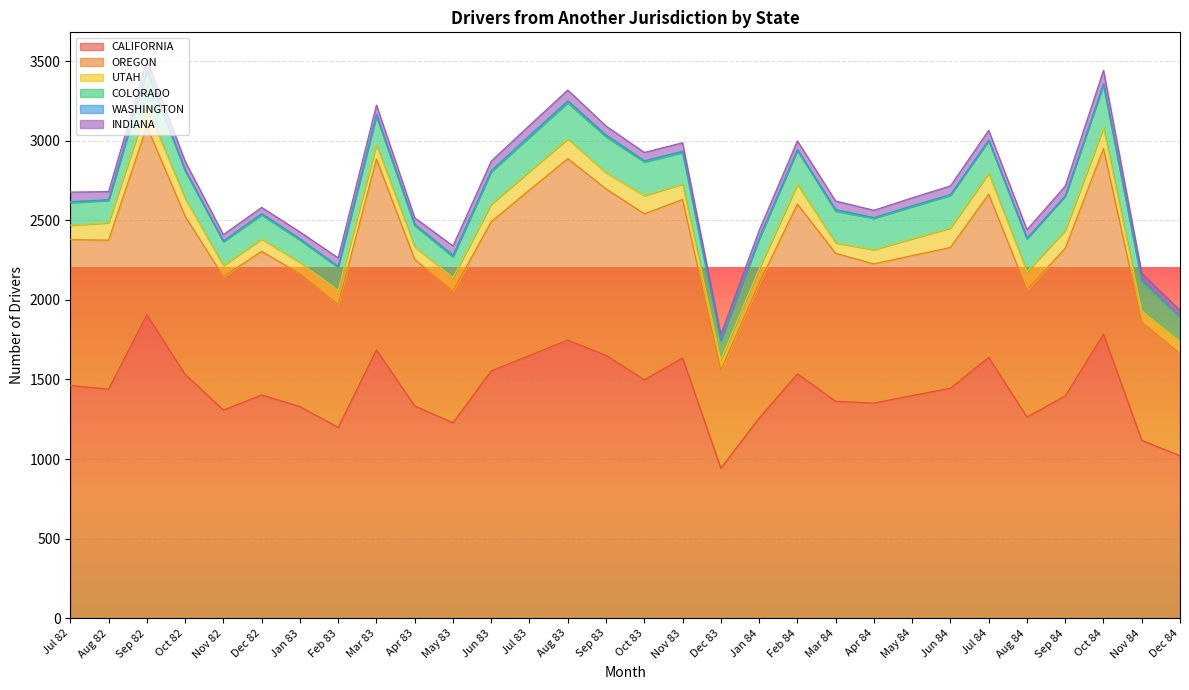

True or false: INDIANA and COLORADO intersect in this chart.

False